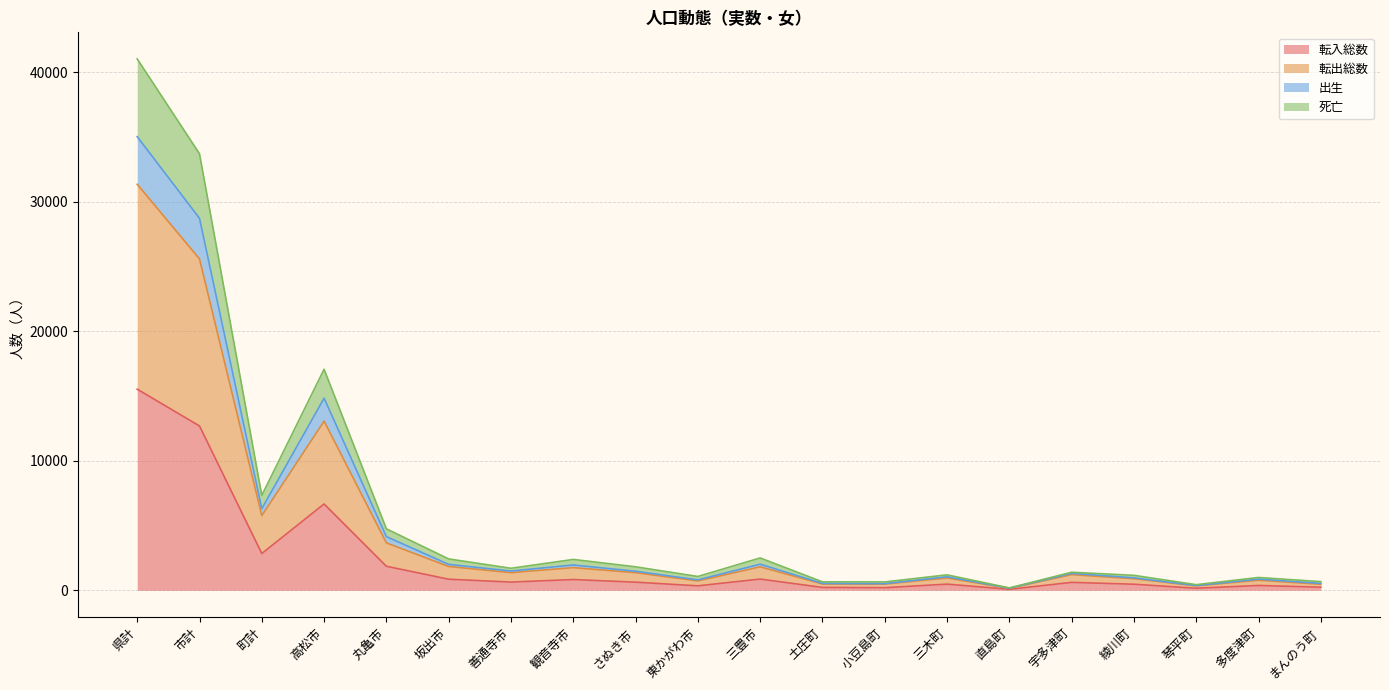

True or false: 死亡 and 転入総数 intersect in this chart.

False